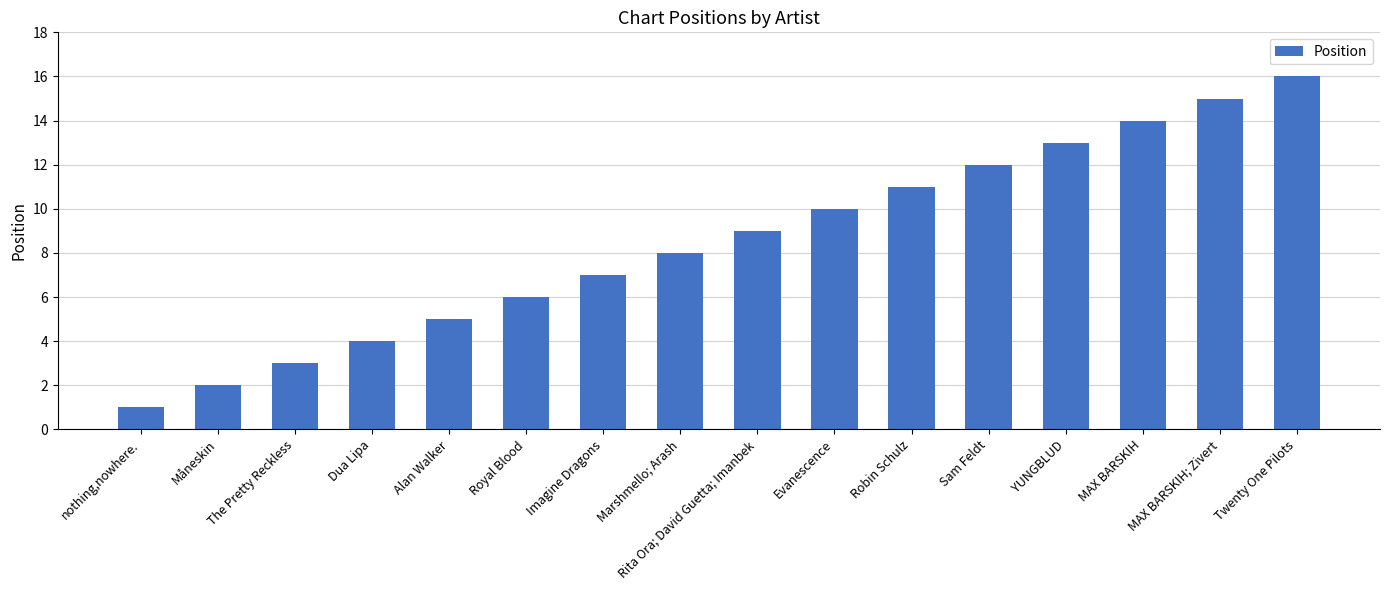

How many bars are there in total?

16